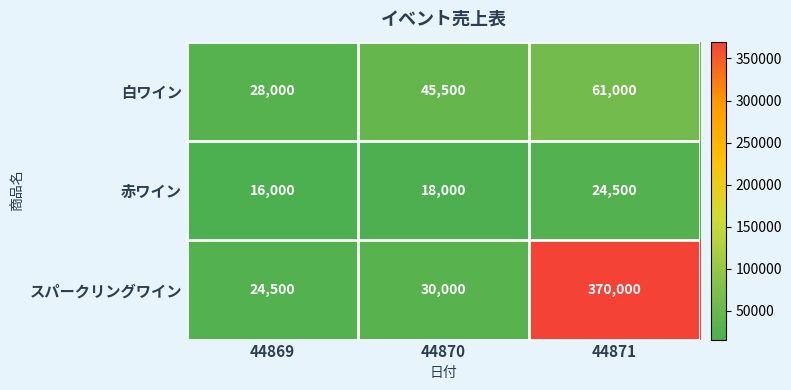

Which series has the widest spread of values?

スパークリングワイン